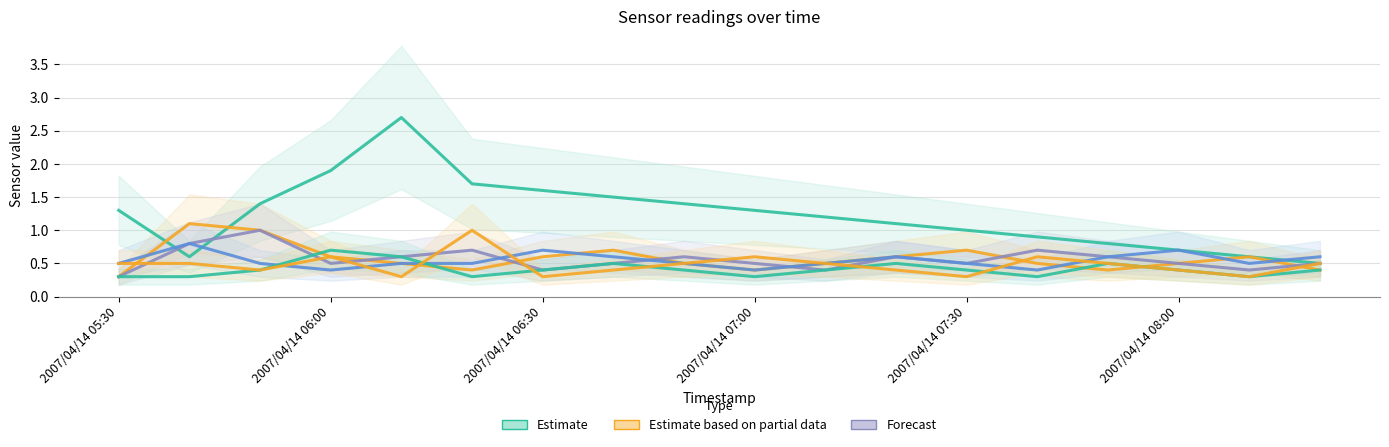

At how many categories does at least one series exceed 0?

18